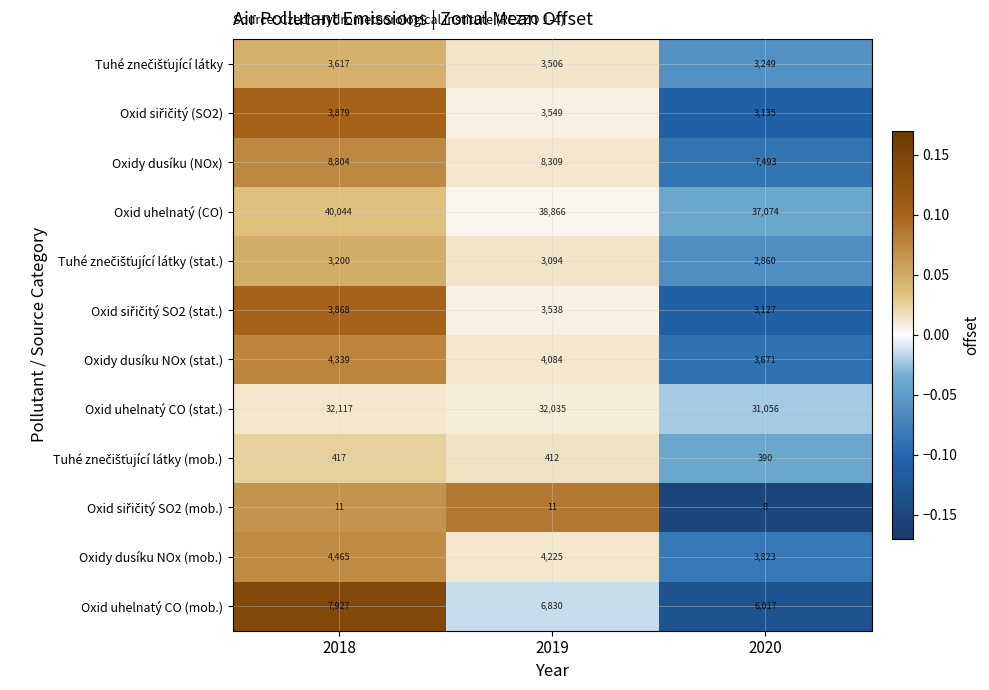

Count the number of data series in this chart.

12